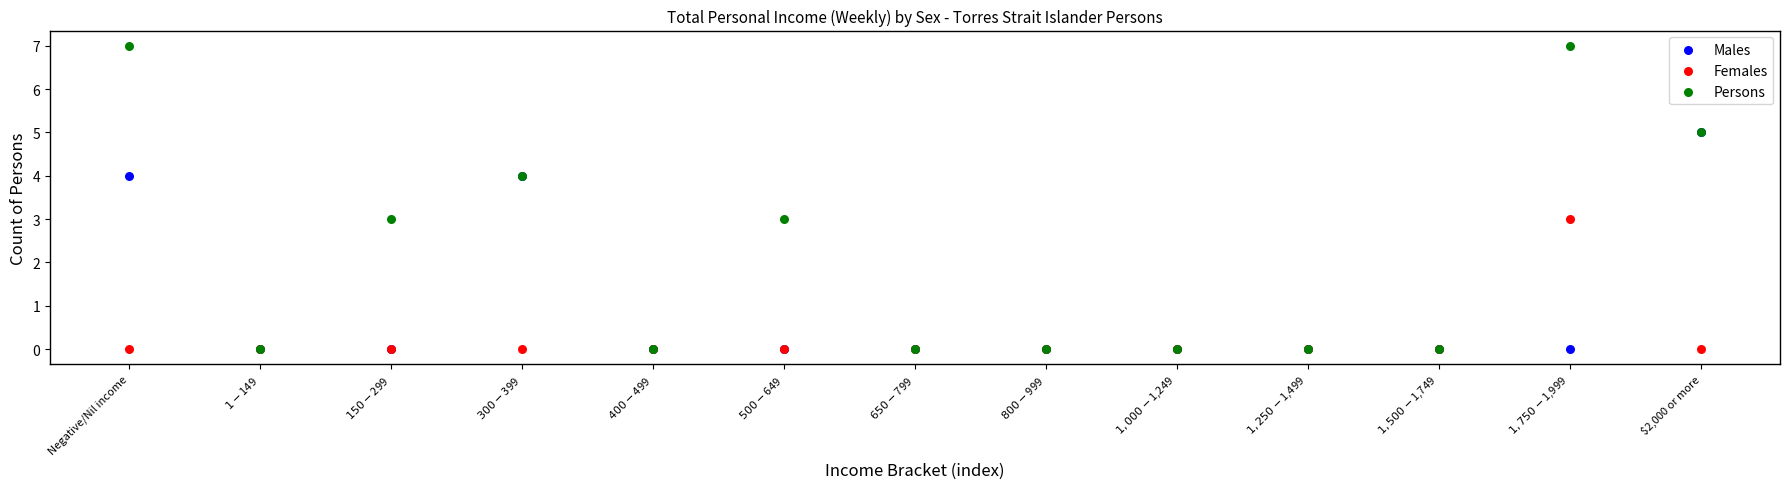

Which series contains the highest Y value?

Persons